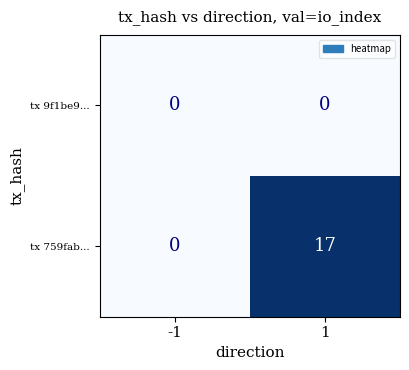

Rank the categories by tx 759fab... value from highest to lowest.

1, -1